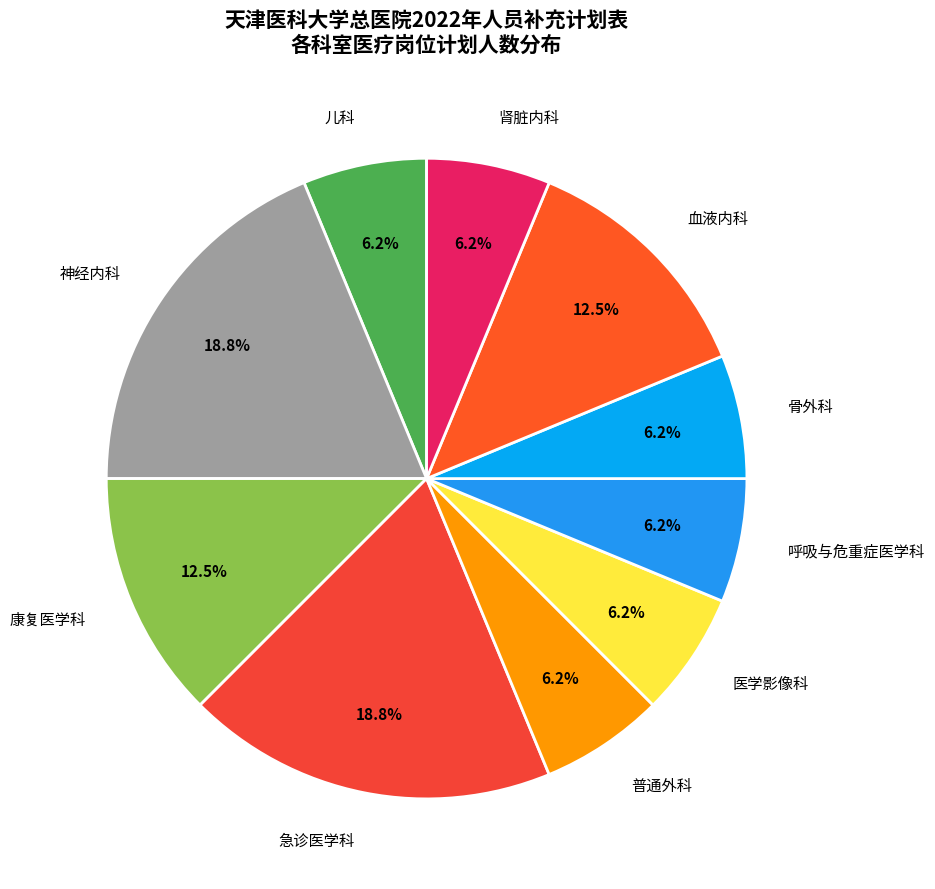

Is 儿科 the majority of the pie?

No